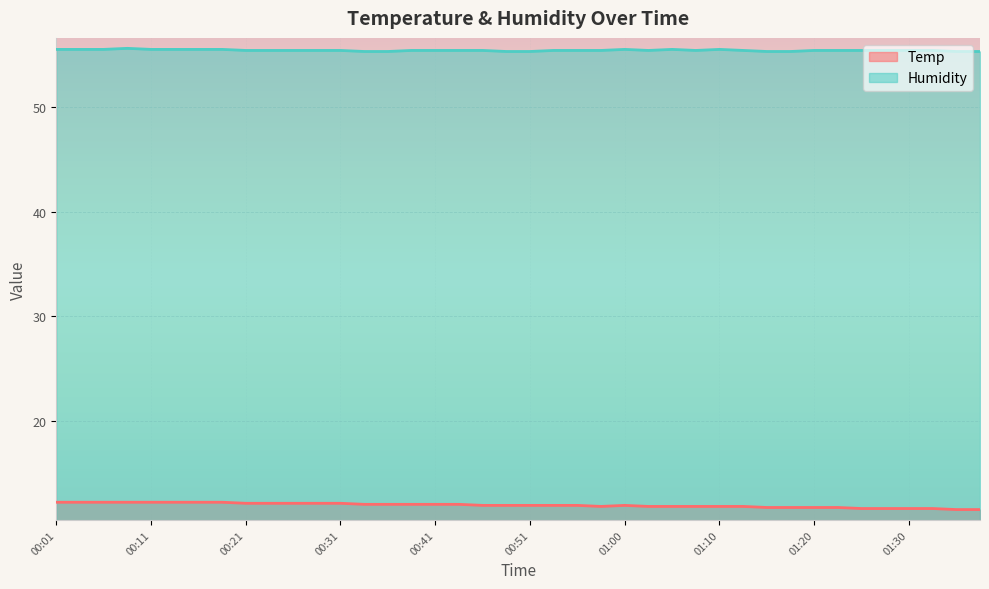

Reading left to right, list all the values displayed in this chart.

Temp: 12.2	12.2	12.2	12.2	12.2	12.2	12.2	12.2	12.1	12.1	12.1	12.1	12.1	12.0	12.0	12.0	12.0	12.0	11.9	11.9	11.9	11.9	11.9	11.8	11.9	11.8	11.8	11.8	11.8	11.8	11.7	11.7	11.7	11.7	11.6	11.6	11.6	11.6	11.5	11.5
Humidity: 55.5	55.5	55.5	55.6	55.5	55.5	55.5	55.5	55.4	55.4	55.4	55.4	55.4	55.3	55.3	55.4	55.4	55.4	55.4	55.3	55.3	55.4	55.4	55.4	55.5	55.4	55.5	55.4	55.5	55.4	55.3	55.3	55.4	55.4	55.4	55.4	55.4	55.4	55.3	55.3